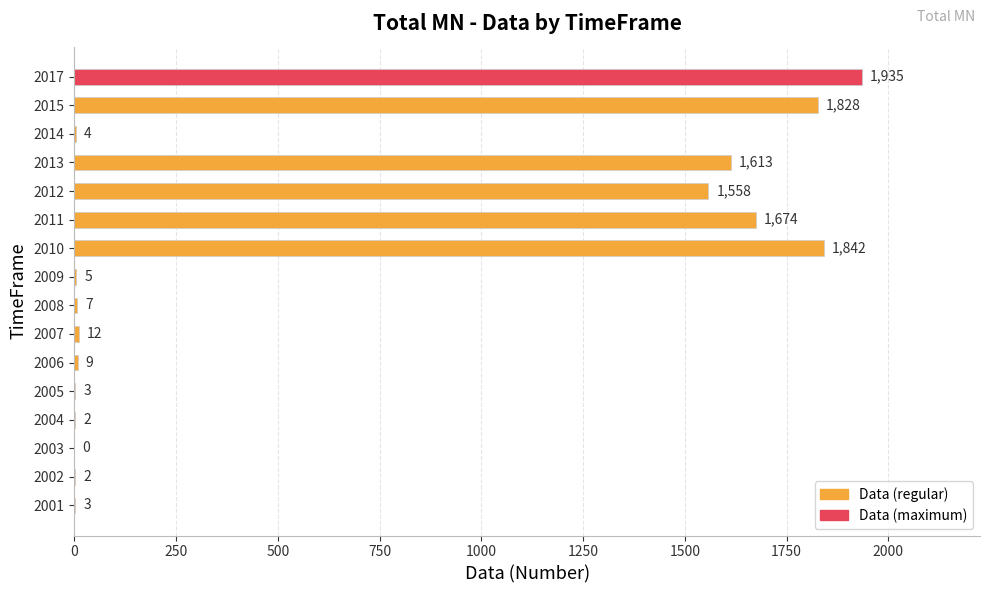

The value at 2004 is 2. True or false?

True